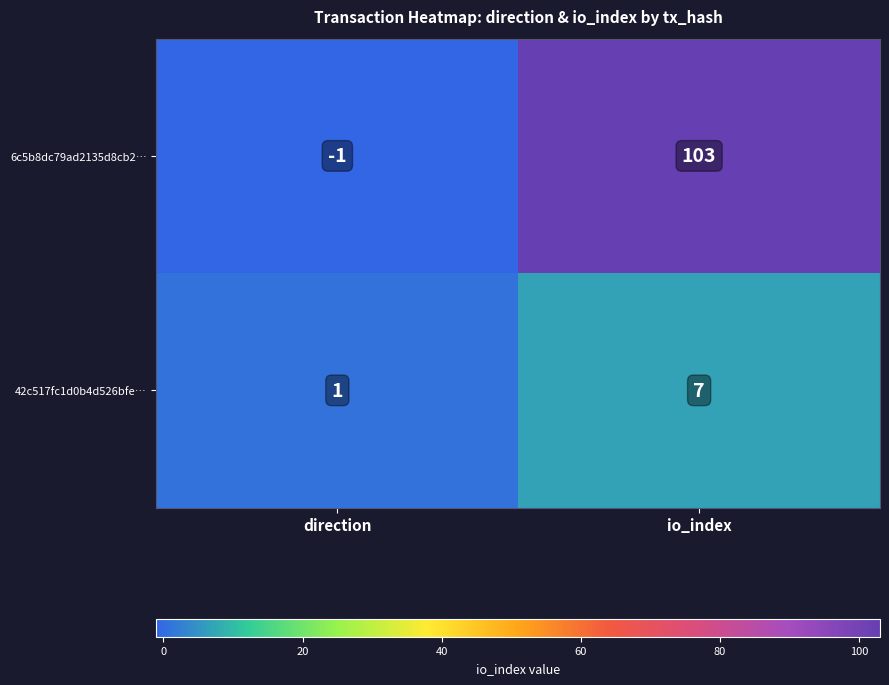

Is it true that 6c5b8dc79ad2135d8cb2… equals -2 at direction?

False